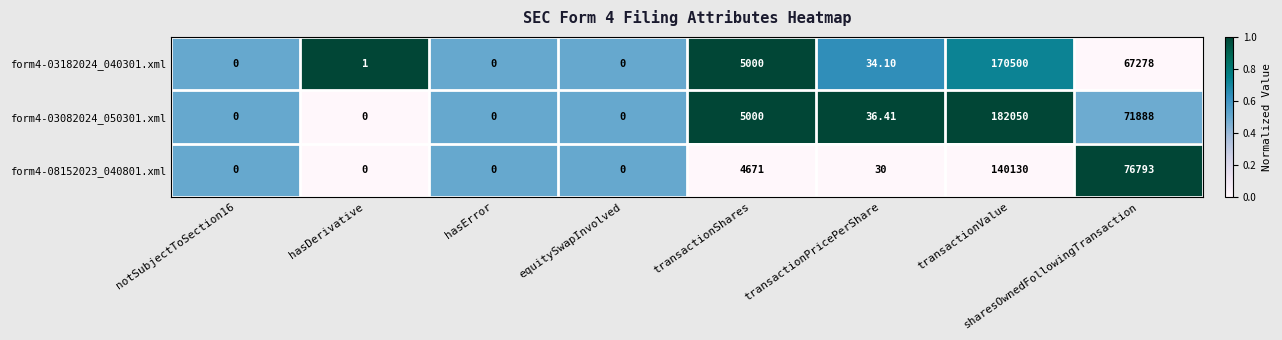

At which label is form4-03182024_040301.xml closest to 85250?

sharesOwnedFollowingTransaction